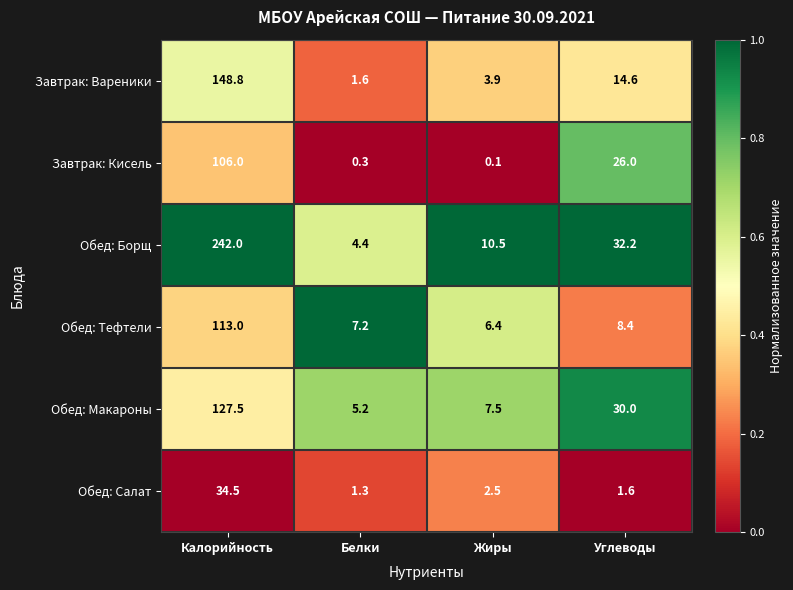

Read the Обед: Тефтели value at Калорийность.

113.0